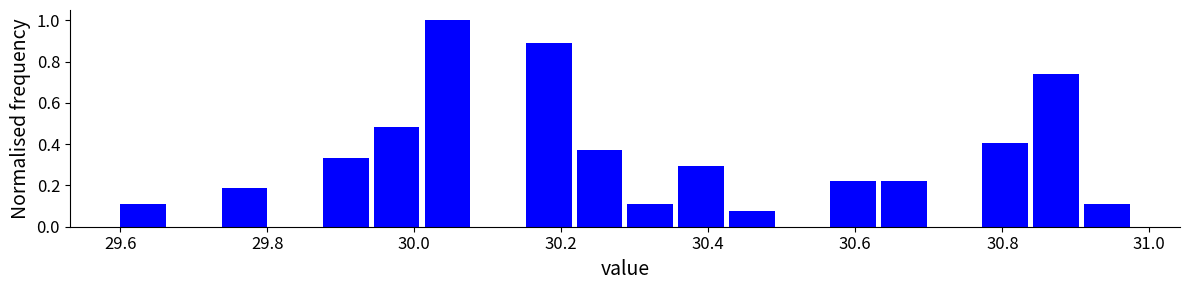

Around what value on the x-axis is the tallest bar? Give the approximate position of its centre, as read against the axis.

30.04